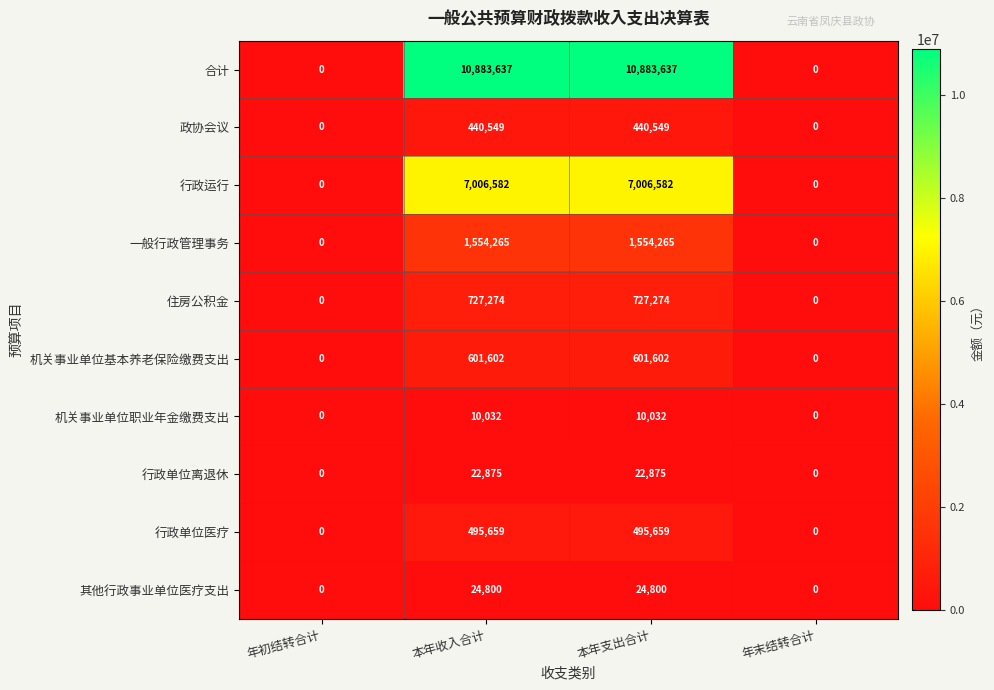

Count the 行政单位离退休 values in the range 0 to 22875.

4